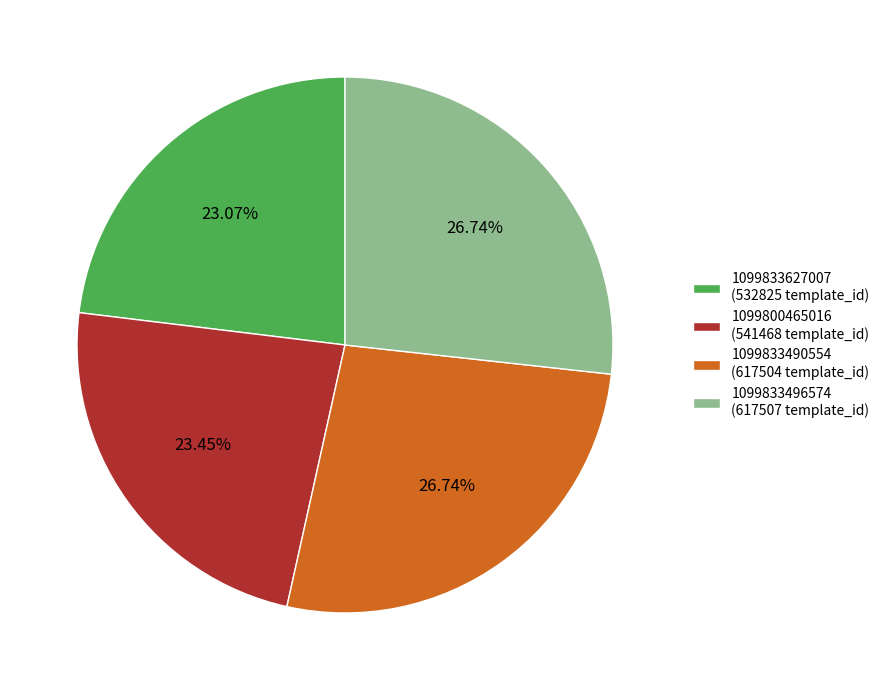

Does 1099833496574 (617507 template_id) represent more than half of the total?

No